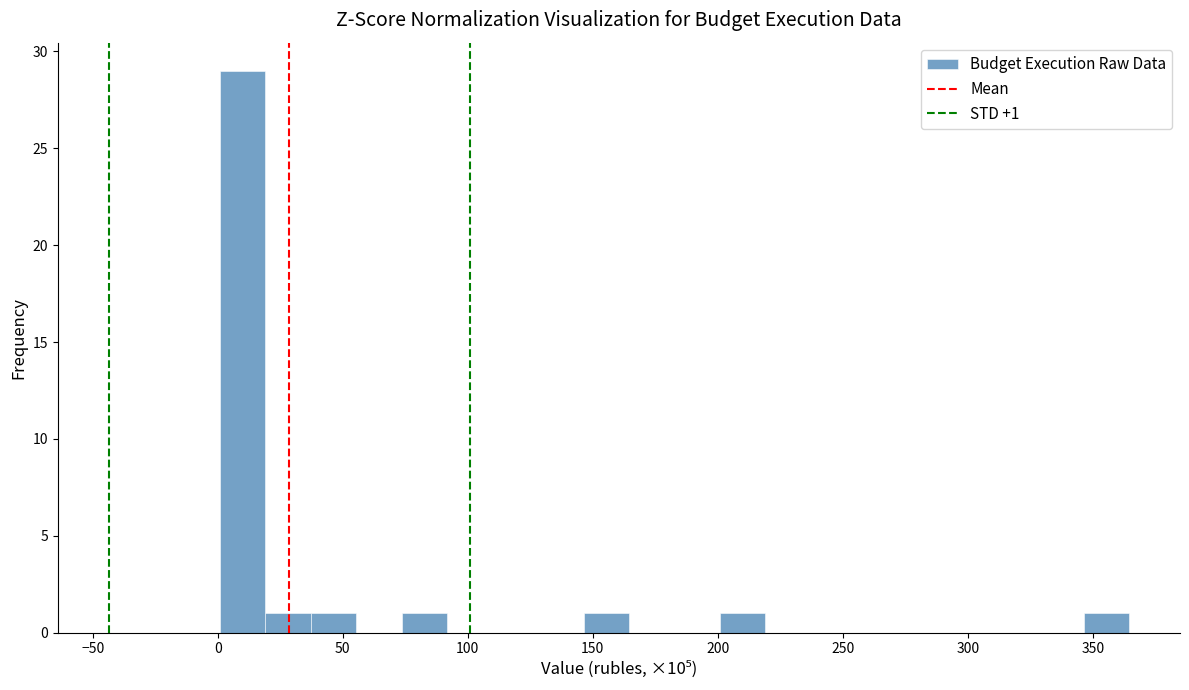

Read against the x-axis, roughly where is the centre of the tallest bar?

10